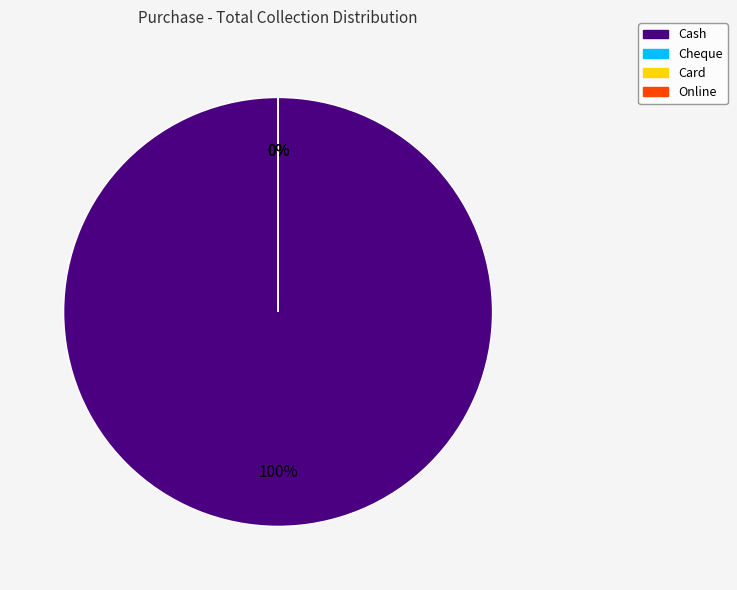

Does Online represent more than half of the total?

No